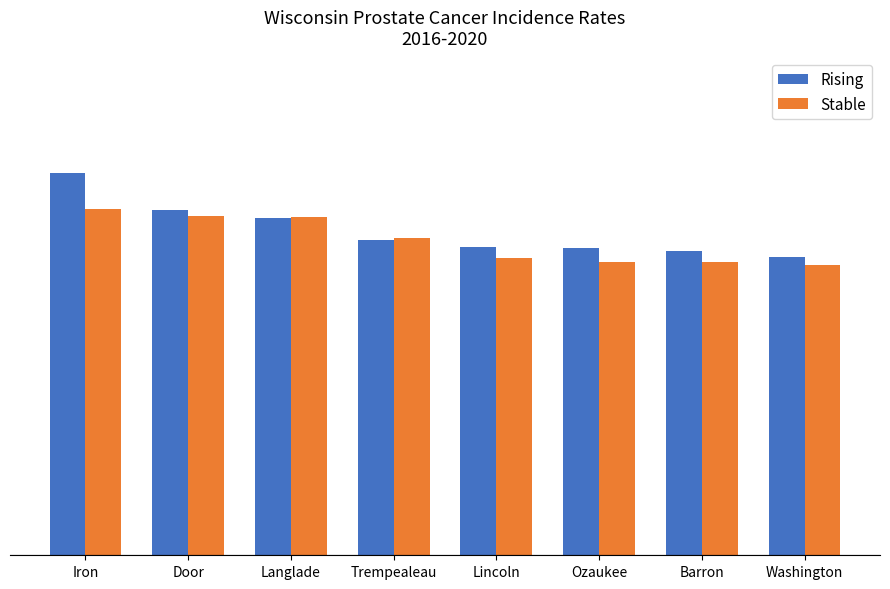

What is the label of the 6th bar from the right?

Langlade